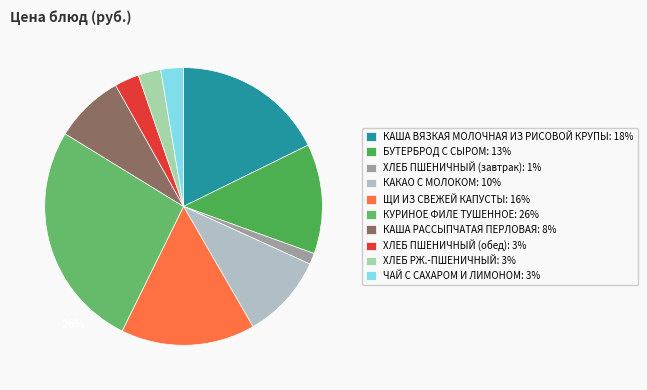

Does any single category account for the majority?

No